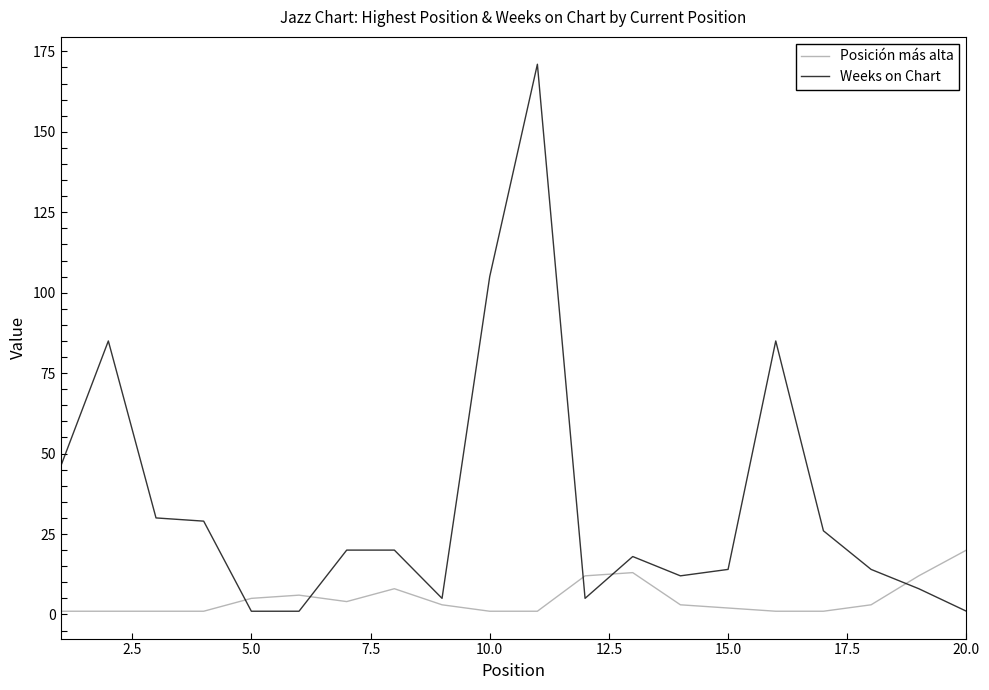

Rank the series by their average value, from highest to lowest.

Weeks on Chart, Posición más alta